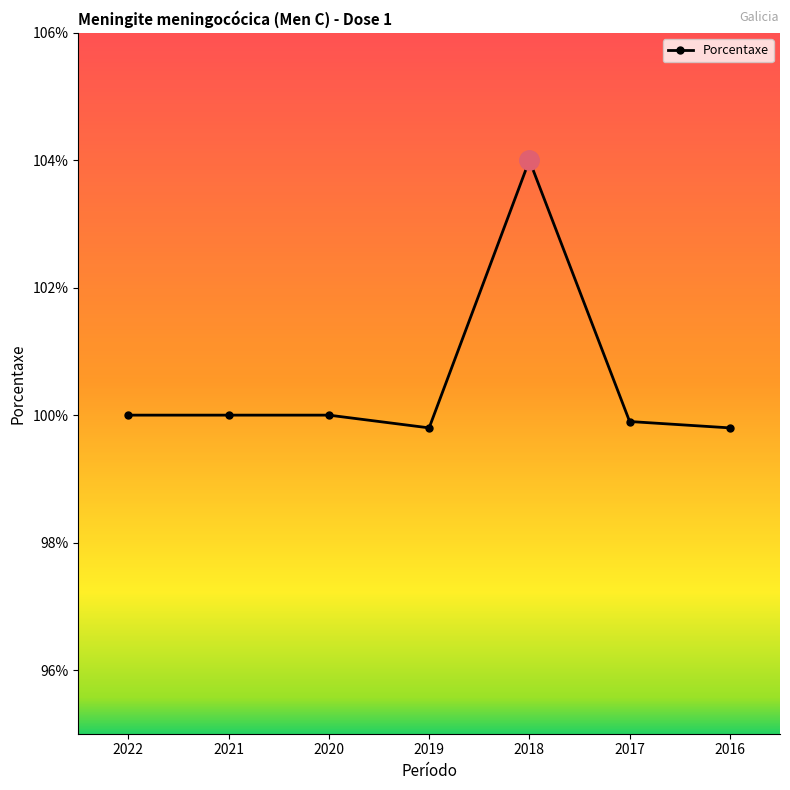

True or false: there are more than 0 points higher than both neighbors.

True